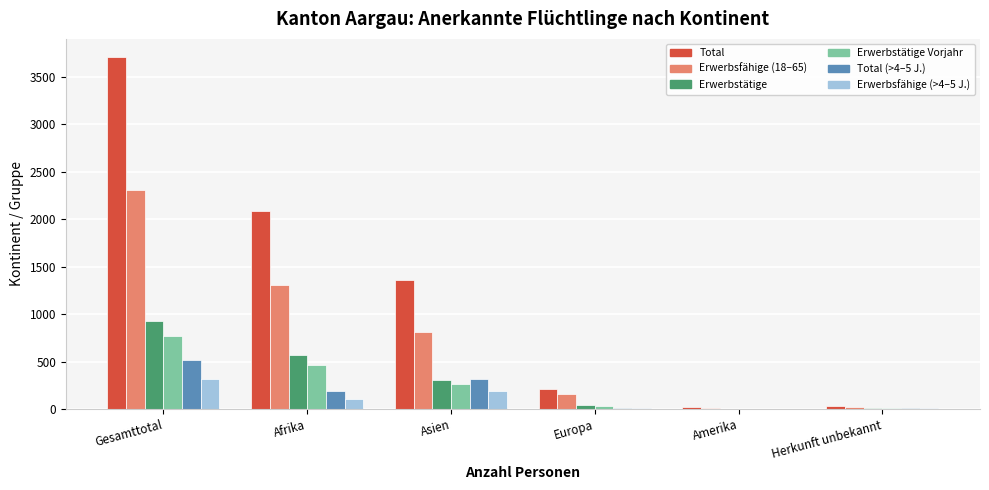

Which label corresponds to the largest value in the chart?

Gesamttotal